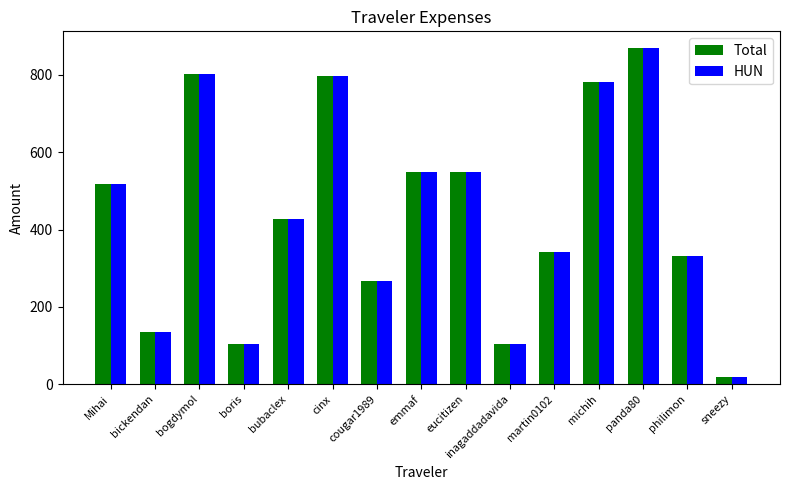

At which label does HUN reach its minimum?

sneezy